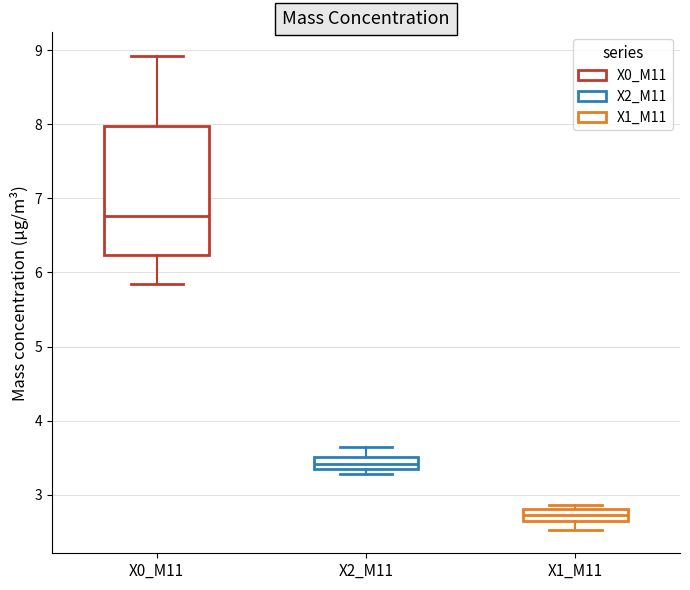

Which box has the lowest median line?

X1_M11